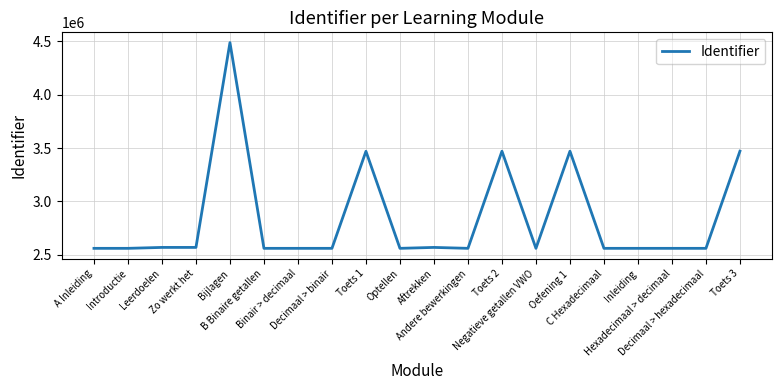

Approximately how many times larger is the value at Negatieve getallen VWO compared to Inleiding?

1.0